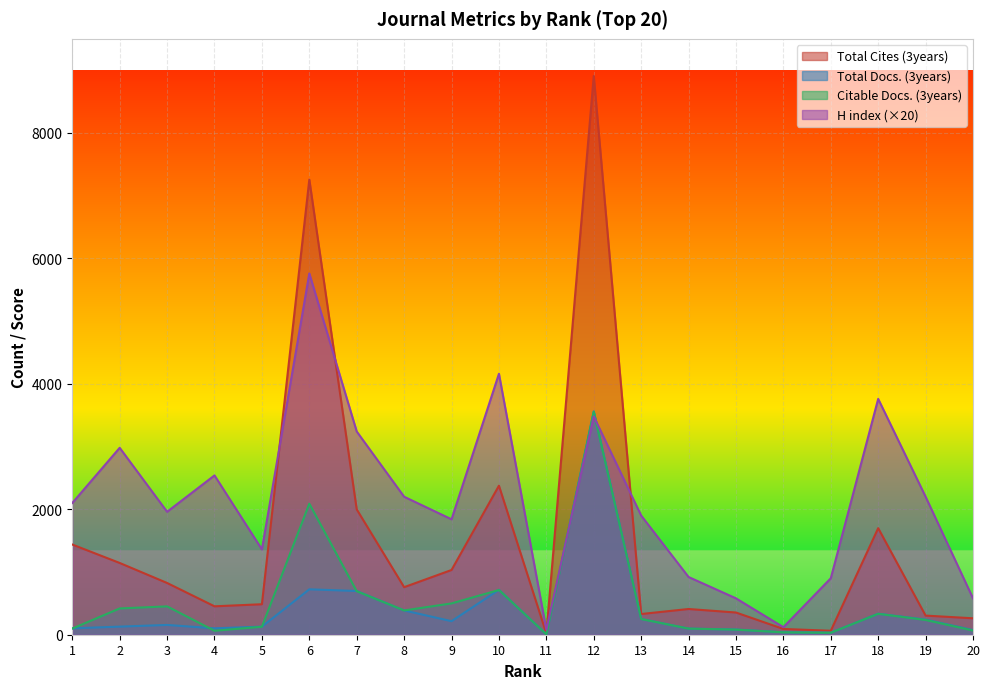

At which label is Total Docs. (3years) closest to 1784?

6